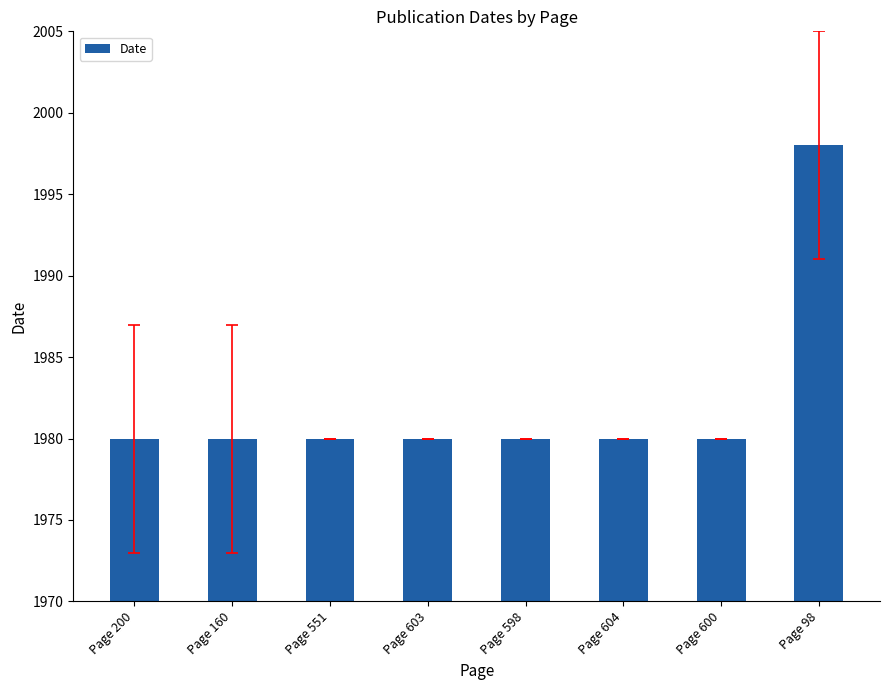

What position from the left is Page 160?

2